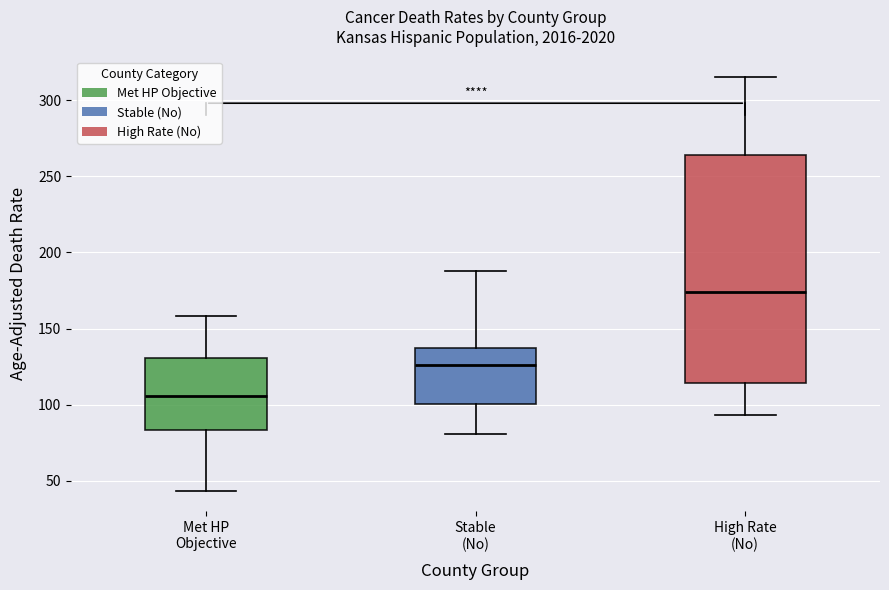

Reading left to right, transcribe this box plot: for each box, give where its median line is, the range the box spans, and where its two whiskers end, as read against the y-axis. The values are not printed on the chart, so give them approximately, as read against the axis.

Met HP Objective: median 105, box 85 to 130, whiskers 45 to 160
Stable (No): median 125, box 100 to 135, whiskers 80 to 190
High Rate (No): median 175, box 115 to 265, whiskers 95 to 315